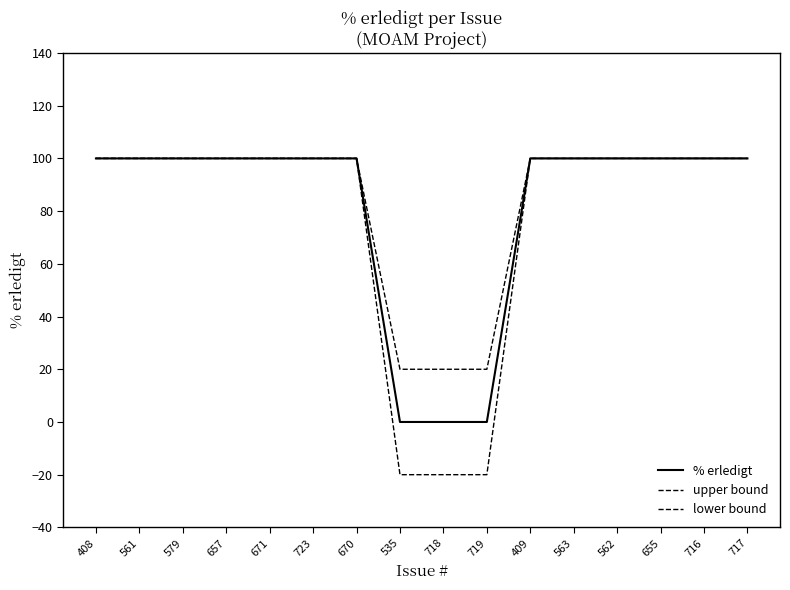

True or false: lower bound and upper bound cross at least once.

False